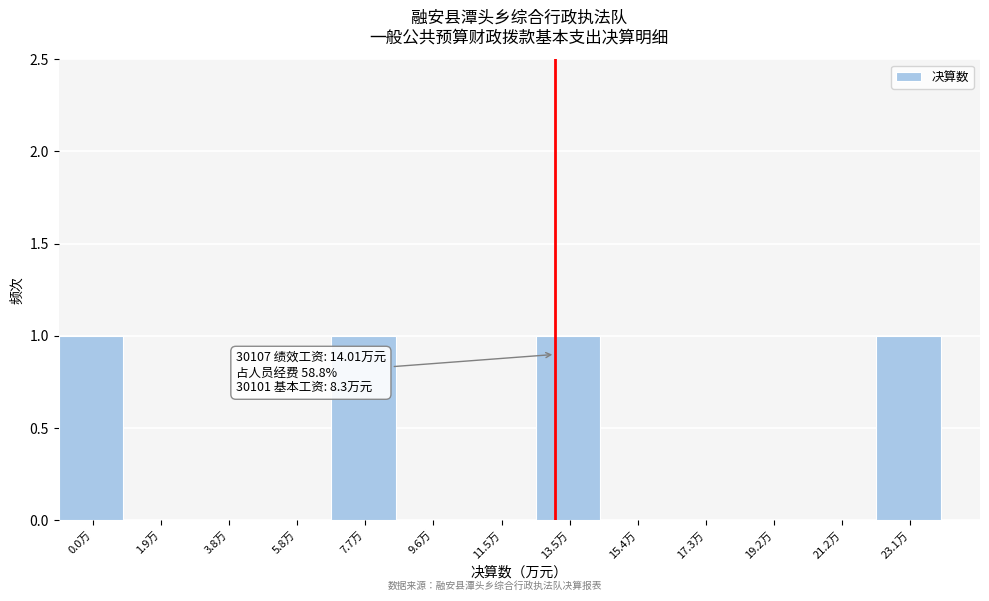

Reading left to right, transcribe all the data shown in this chart.

0.0万=1	1.9万=0	3.8万=0	5.8万=0	7.7万=1	9.6万=0	11.5万=0	13.5万=1	15.4万=0	17.3万=0	19.2万=0	21.2万=0	23.1万=1